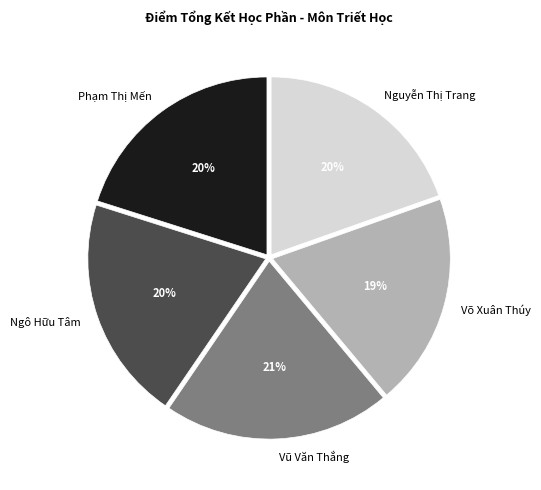

To the nearest percent, what percentage of the pie is Phạm Thị Mến?

20%